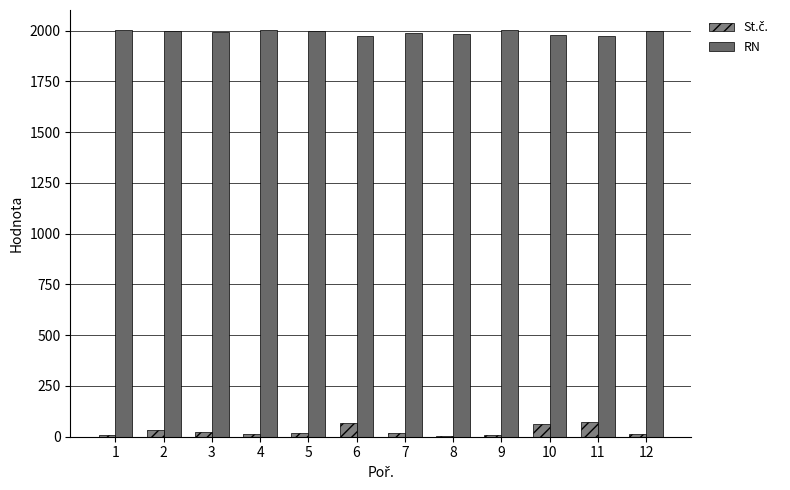

How many series are shown in this chart?

2